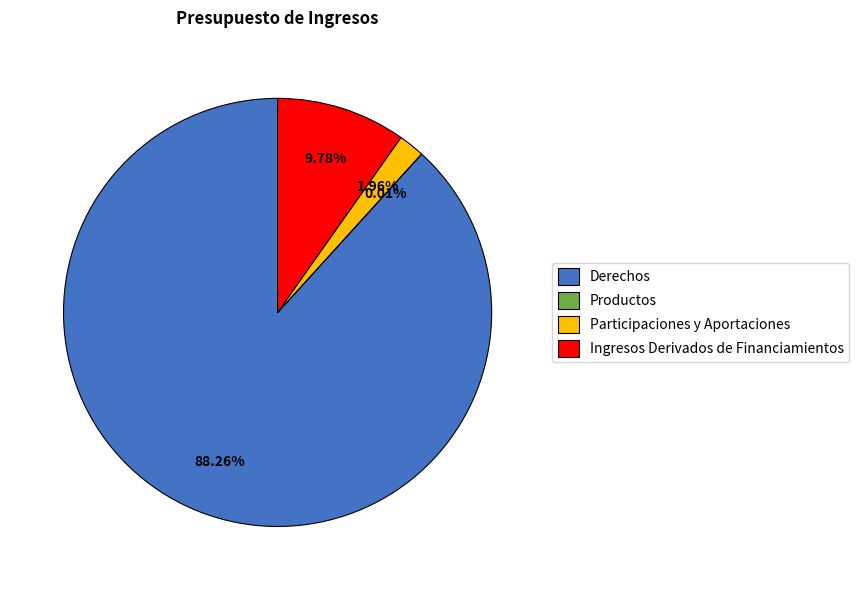

What is the largest slice in the pie chart?

Derechos